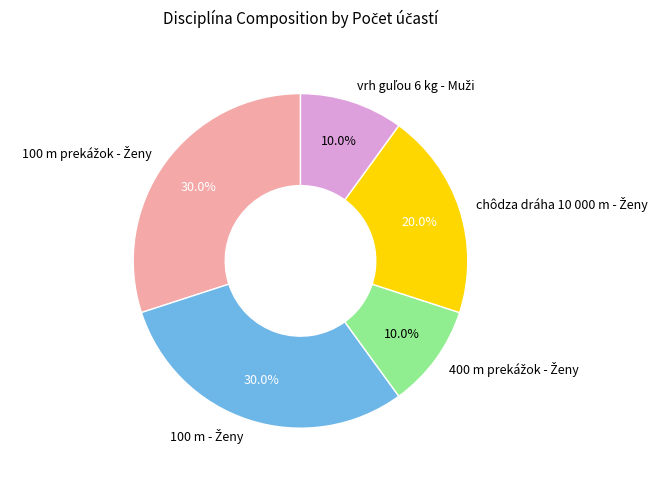

Is there any slice that represents more than half of the pie?

No